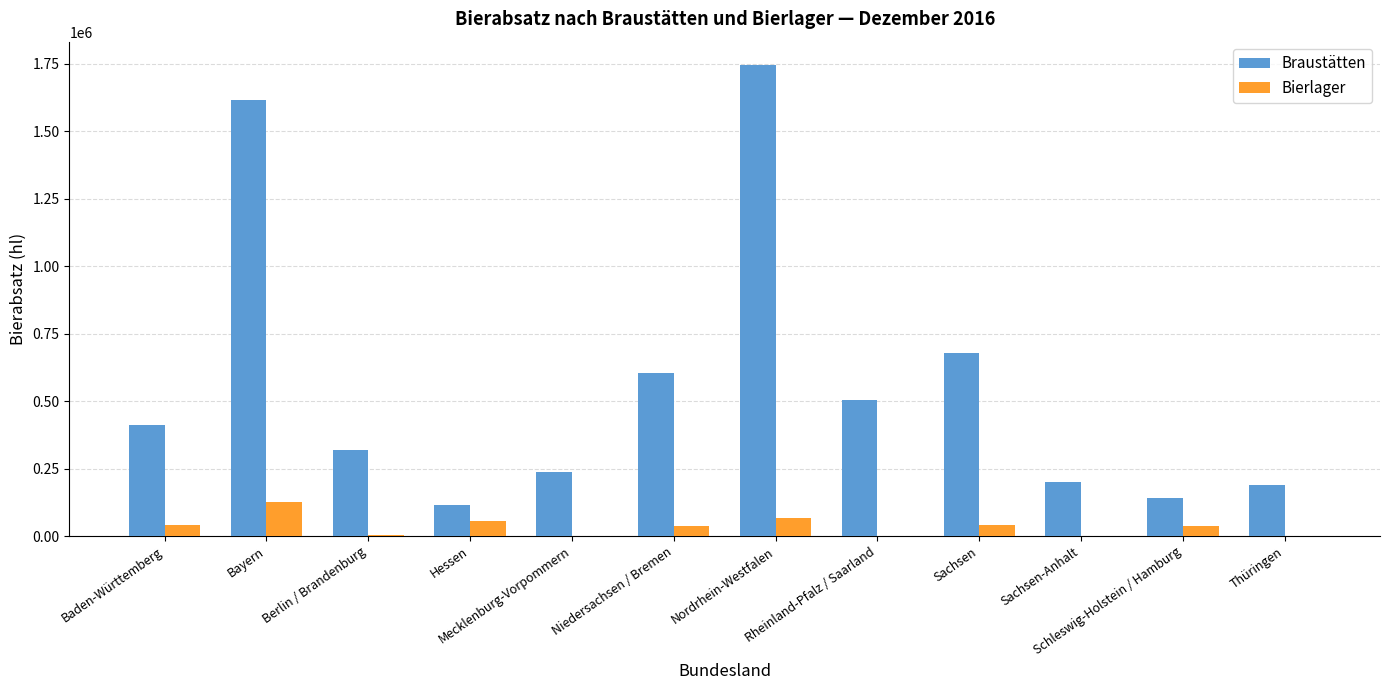

What is the sum of all Bierlager values?

409996.0